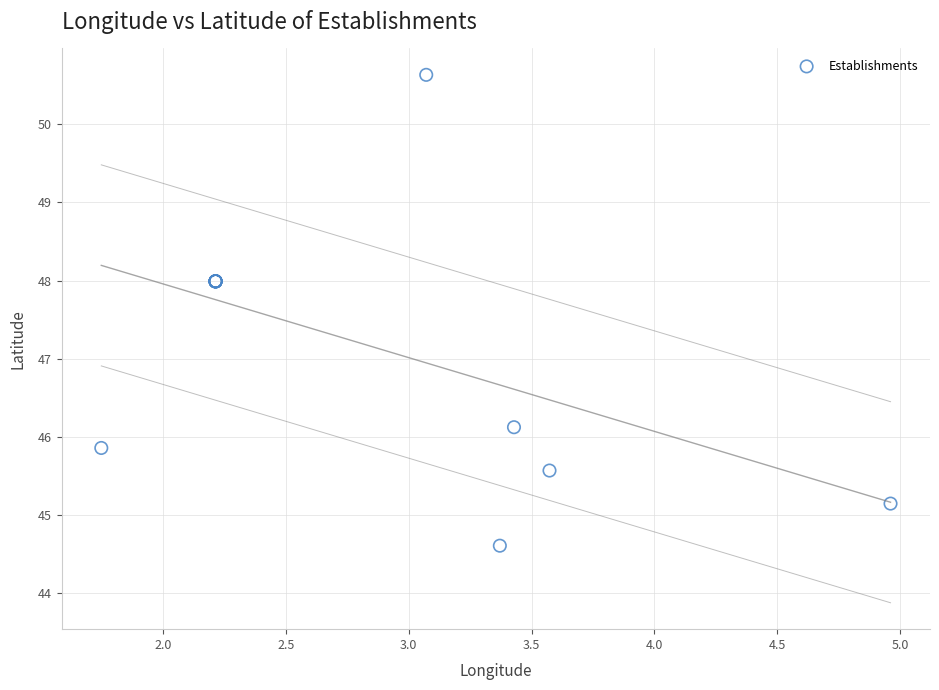

What Y value in the scatter plot is closest to 47?

46.1